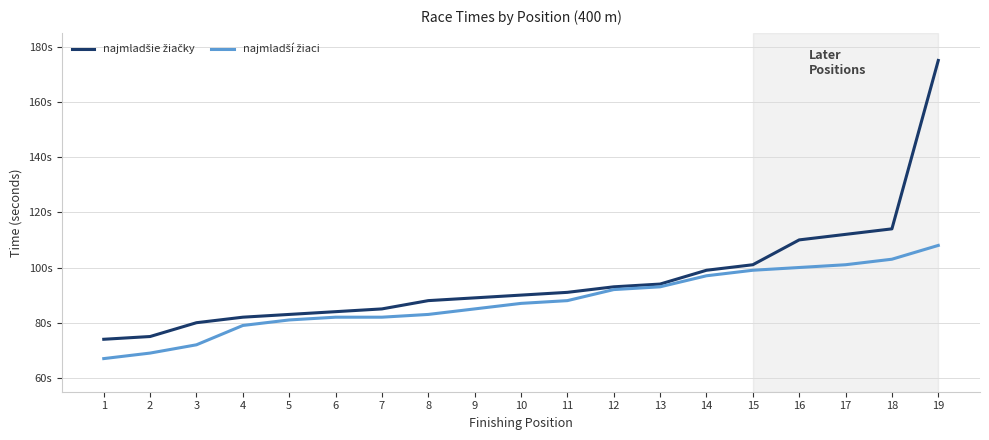

What is the maximum value for najmladšie žiačky?

175